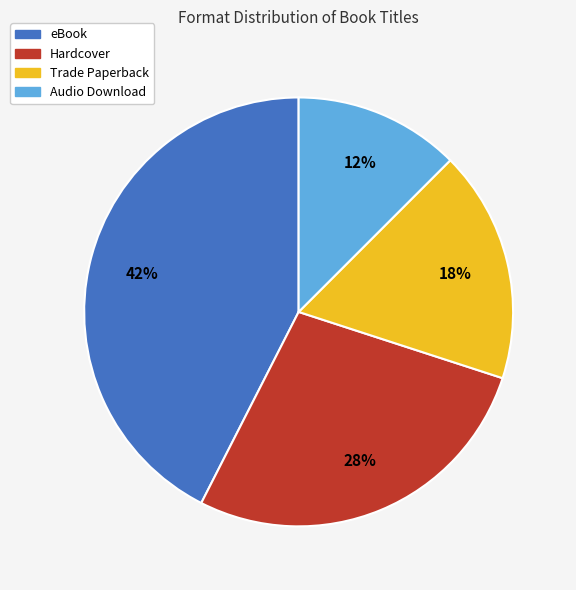

How many slices are in this pie chart?

4